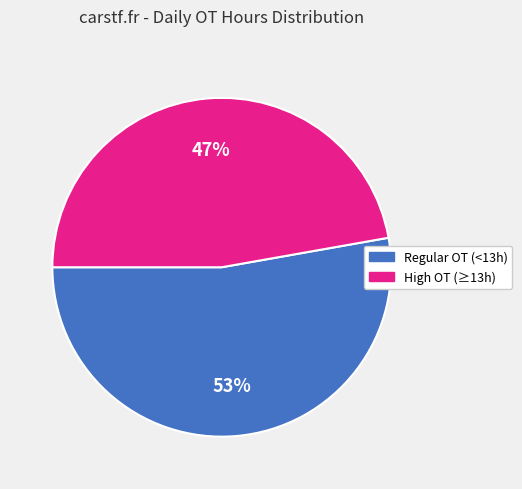

Does any single category account for the majority?

Yes